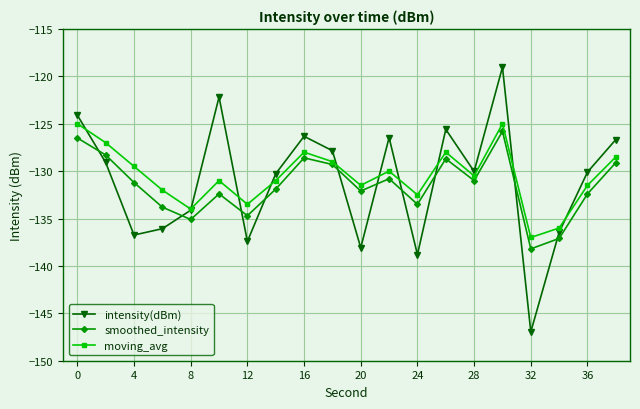

What are all the series names shown in the legend?

intensity(dBm), smoothed_intensity, moving_avg